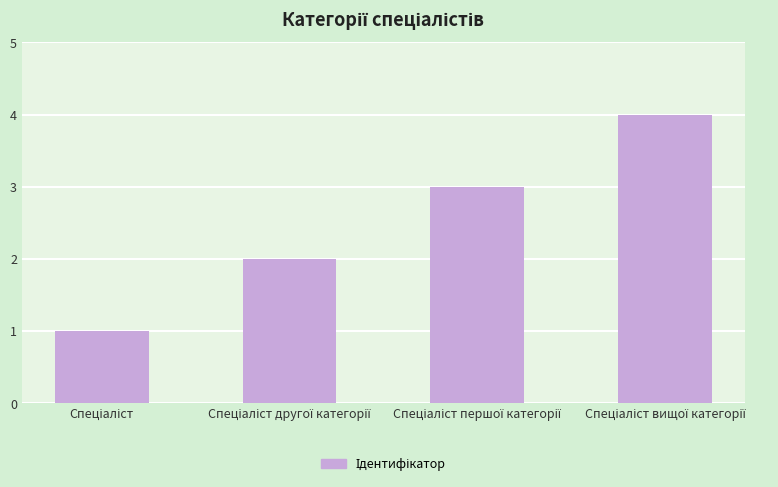

What is the maximum value shown in the chart?

4